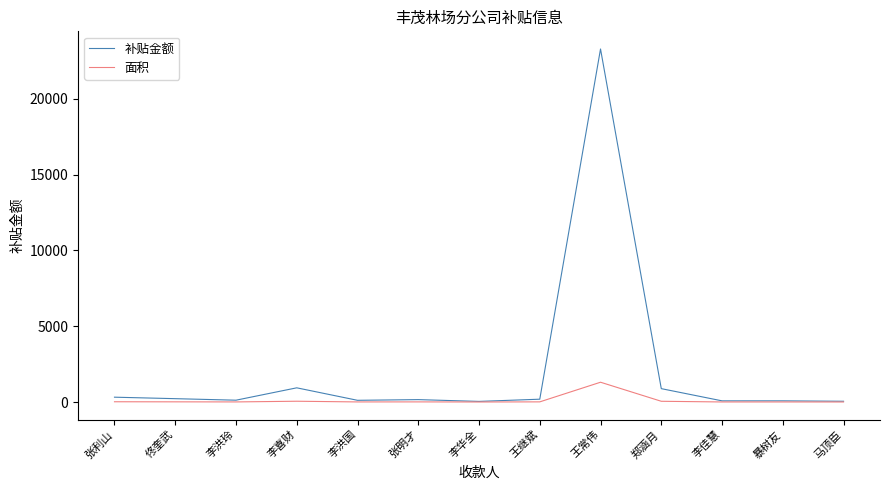

List the series in order of their peak value, highest first.

补贴金额, 面积